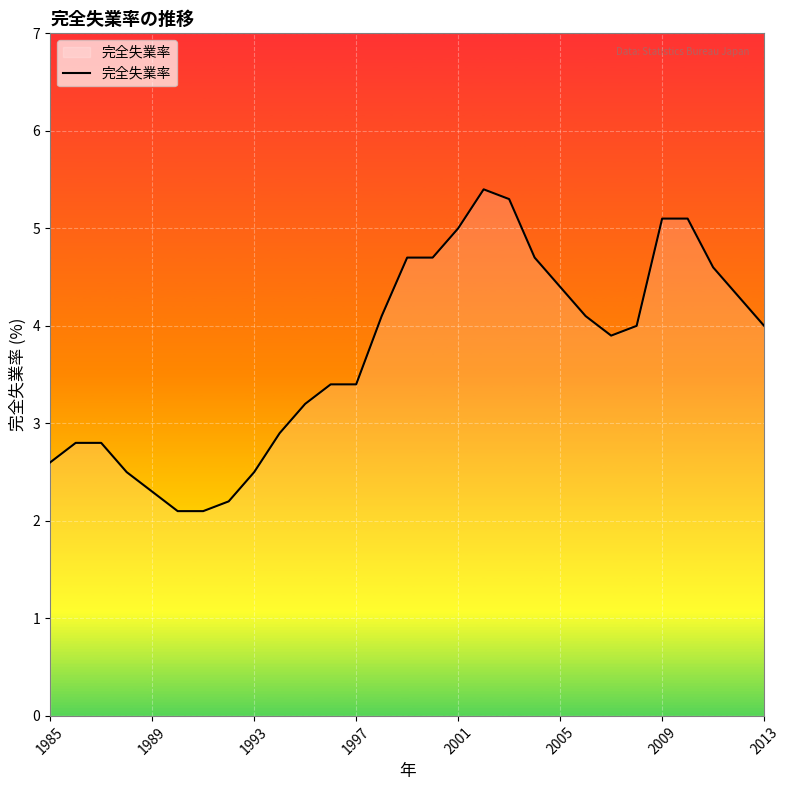

What is the maximum value shown in the chart?

5.4